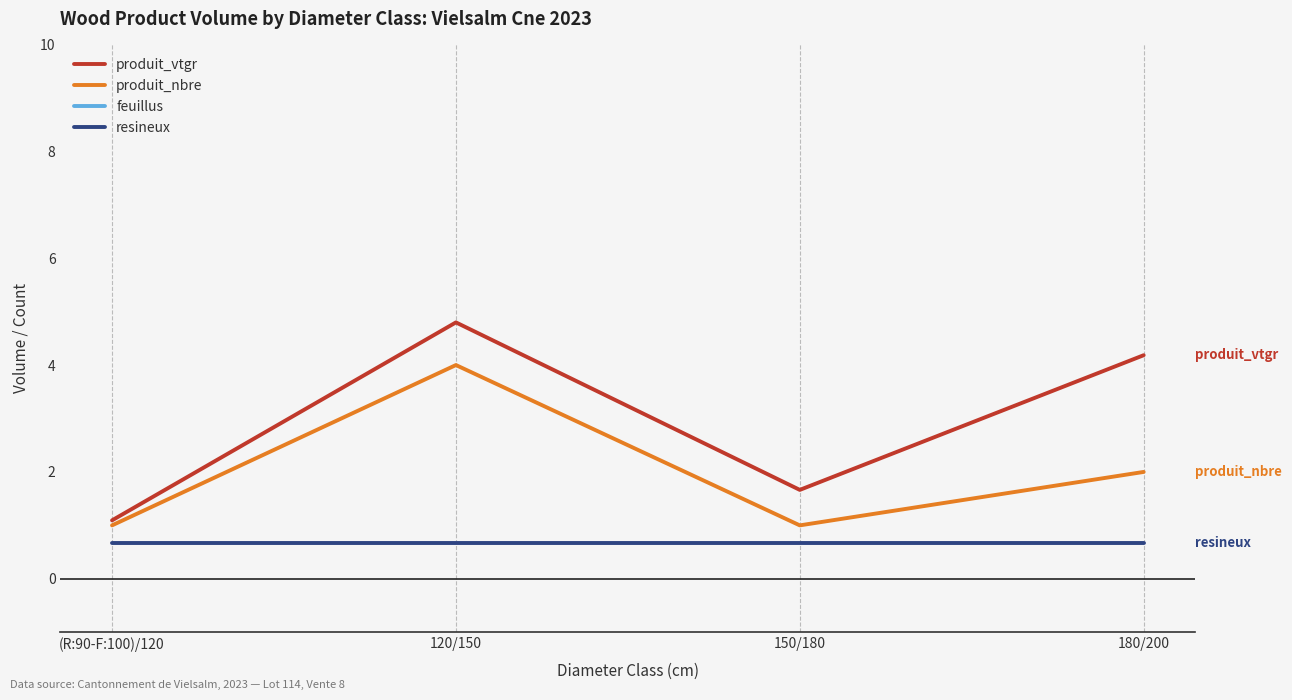

What is the average value of the produit_vtgr series?

2.9